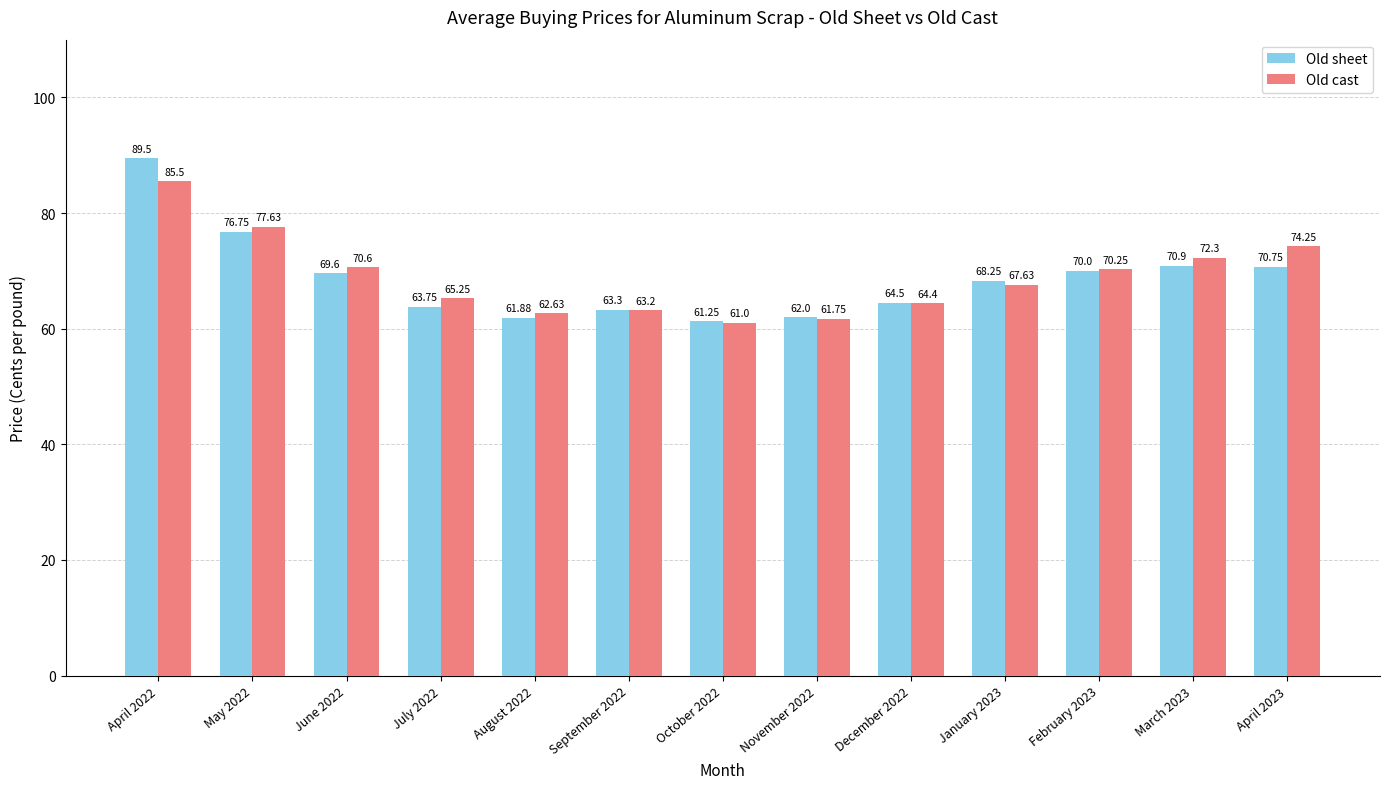

What is the smallest value displayed?

61.0